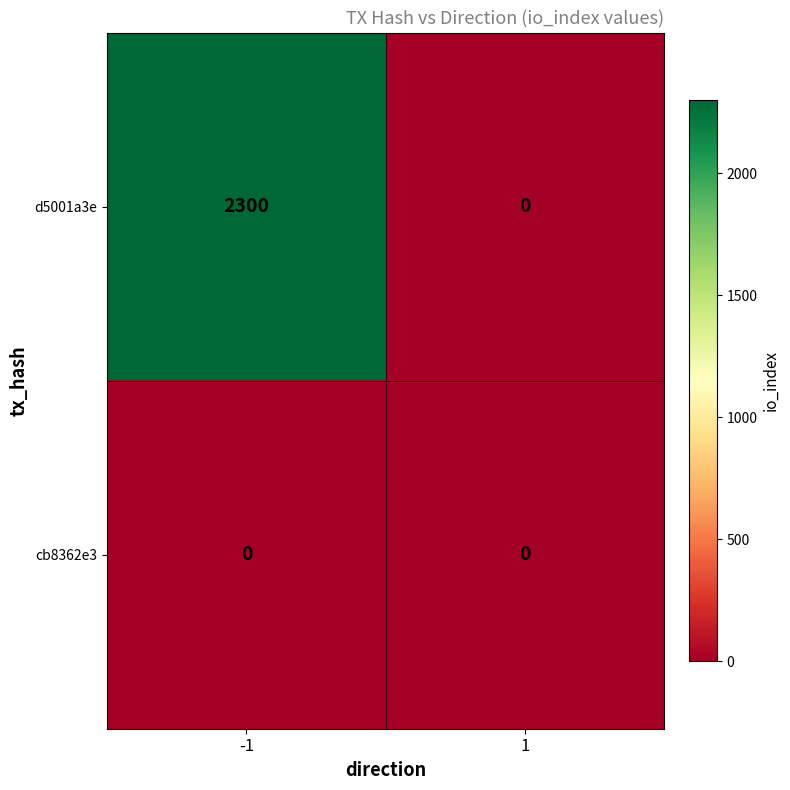

How many data points does each series have?

2